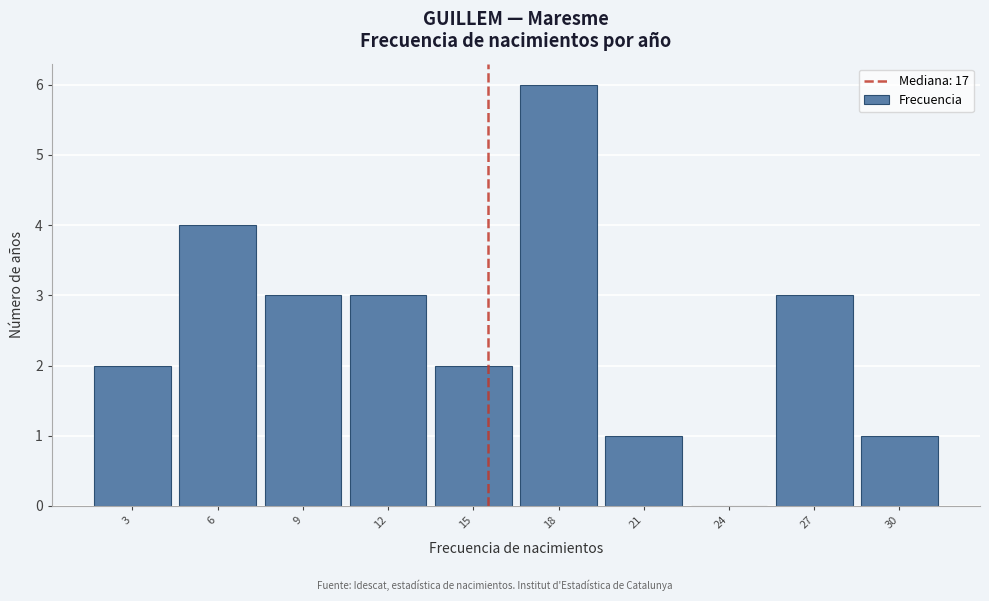

Reading left to right, transcribe all the data shown in this chart.

3=2	6=4	9=3	12=3	15=2	18=6	21=1	24=0	27=3	30=1